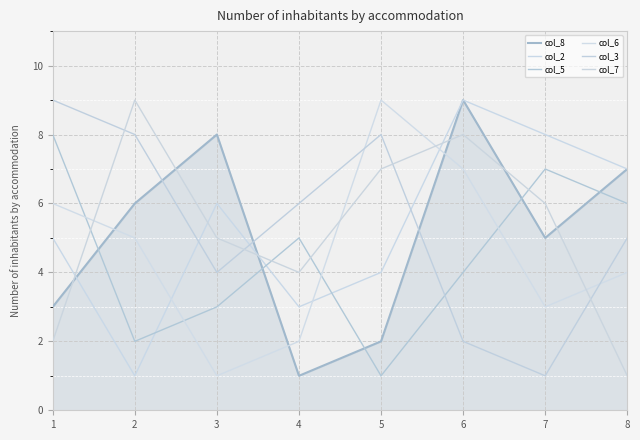

What is the difference between the col_3 values at 7 and 8?

4